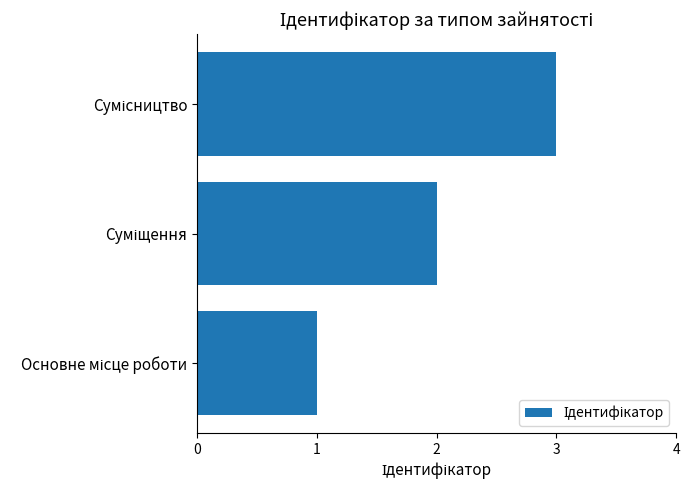

What is the maximum value shown in the chart?

3